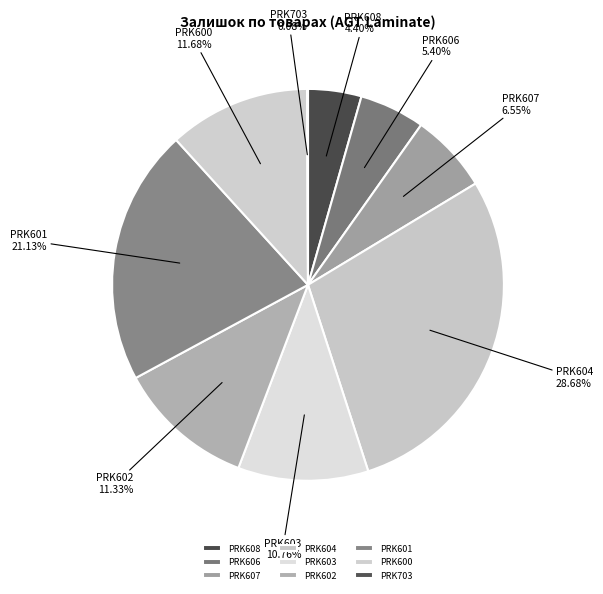

Is there a majority slice in this chart?

No